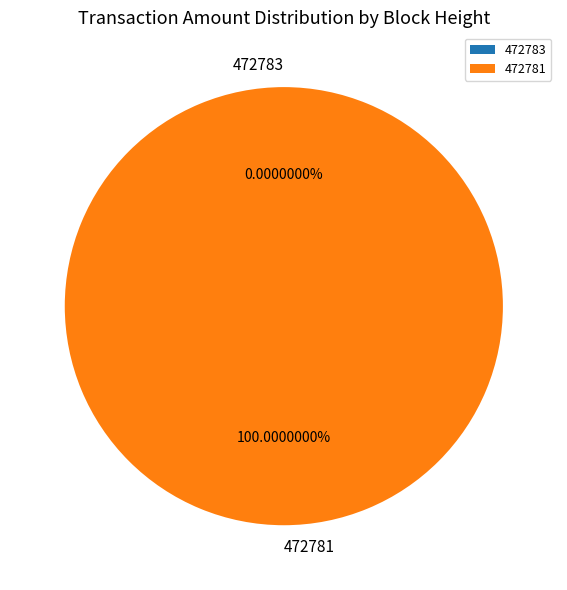

Combined, what portion of the pie is 472781 and 472783?

100.0%